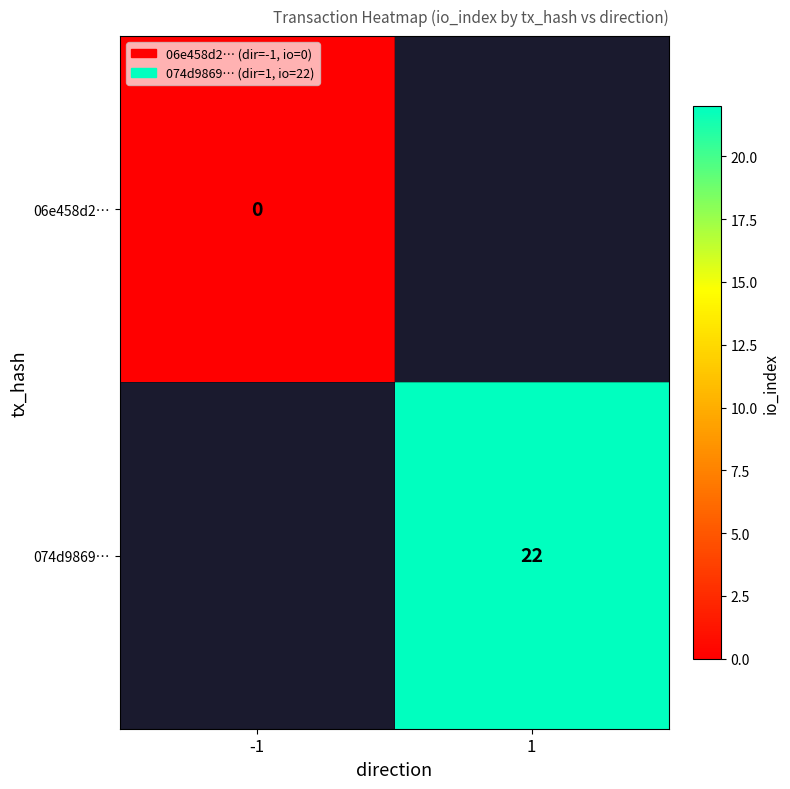

Is the value of 06e458d2… at -1 greater than the value of 074d9869… at 1?

No